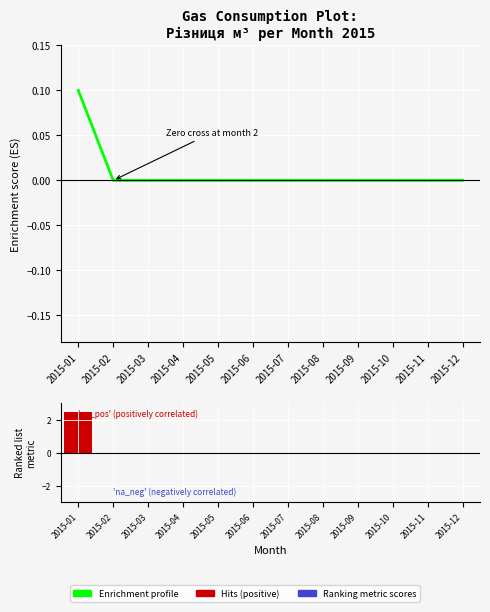

What is the sum of all values?

2.5